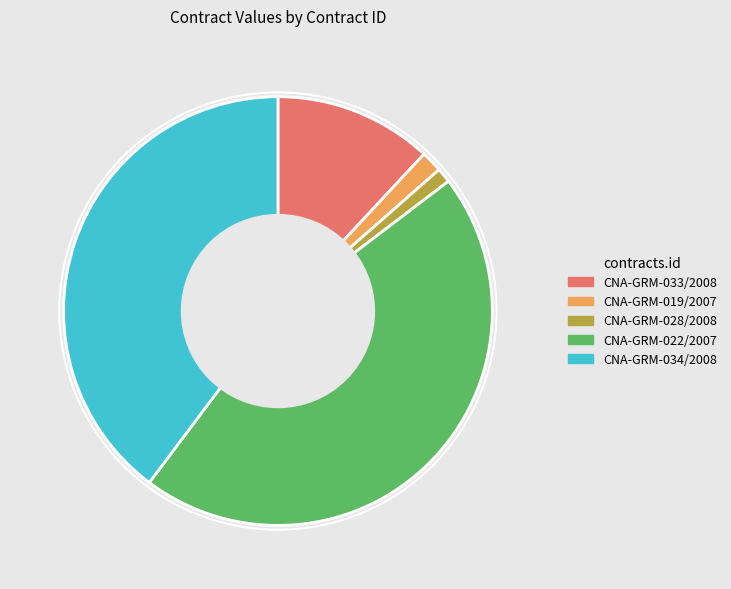

Do CNA-GRM-028/2008 and CNA-GRM-034/2008 together represent more than half of the pie?

No